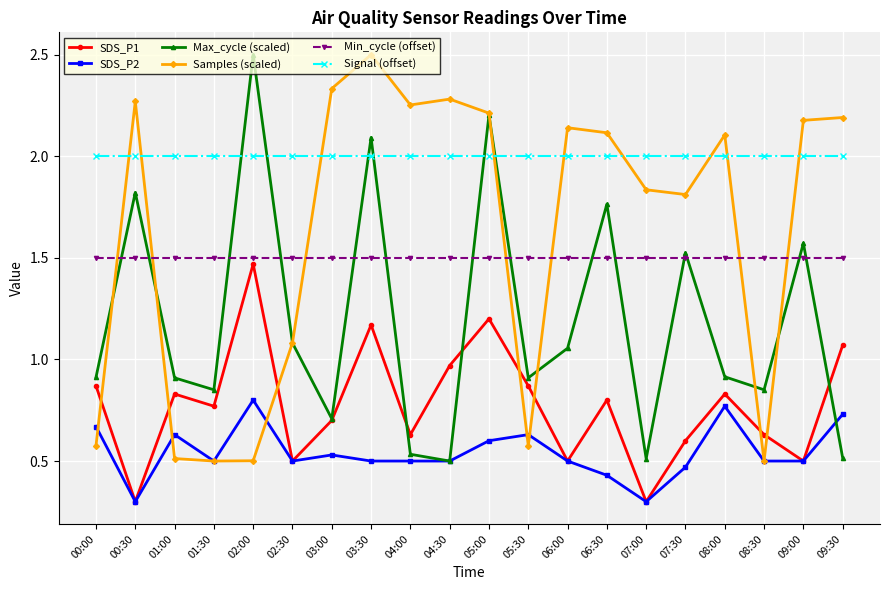

What is the difference between the highest and lowest values at 05:30?

1.4